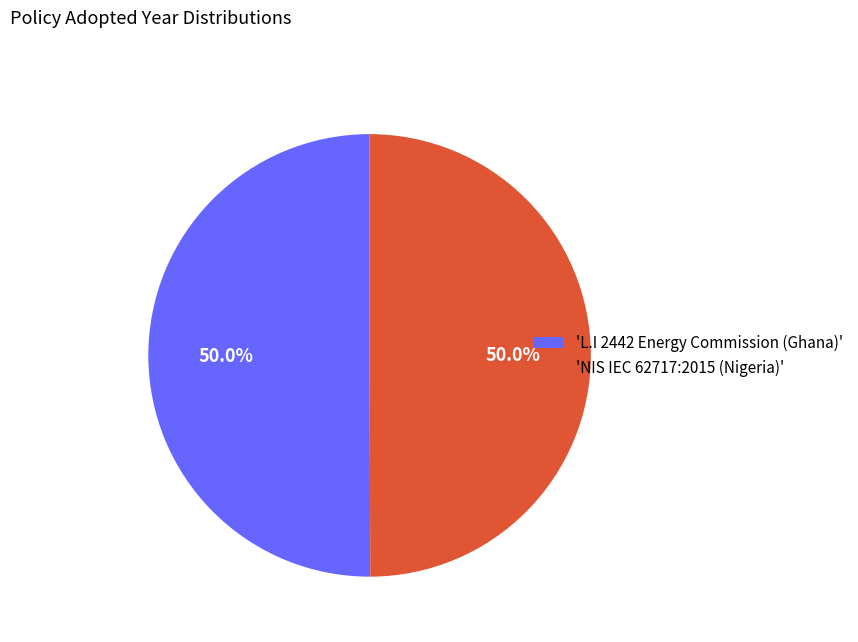

Do 'NIS IEC 62717:2015 (Nigeria)' and 'L.I 2442 Energy Commission (Ghana)' together represent more than half of the pie?

Yes